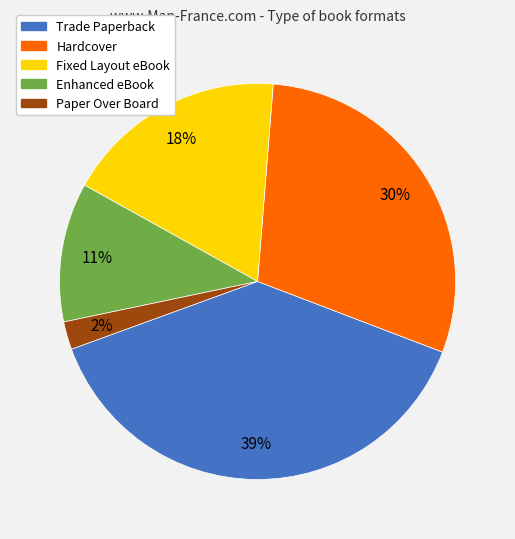

True or false: Fixed Layout eBook accounts for 18% of the total.

True